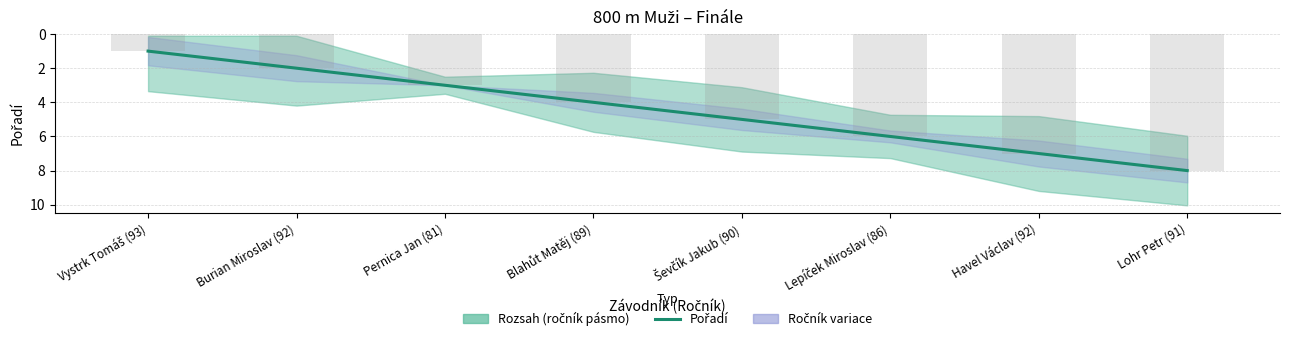

Reading left to right, transcribe all the data shown in this chart.

Vystrk Tomáš (93)=1	Burian Miroslav (92)=2	Pernica Jan (81)=3	Blahůt Matěj (89)=4	Ševčík Jakub (90)=5	Lepíček Miroslav (86)=6	Havel Václav (92)=7	Lohr Petr (91)=8